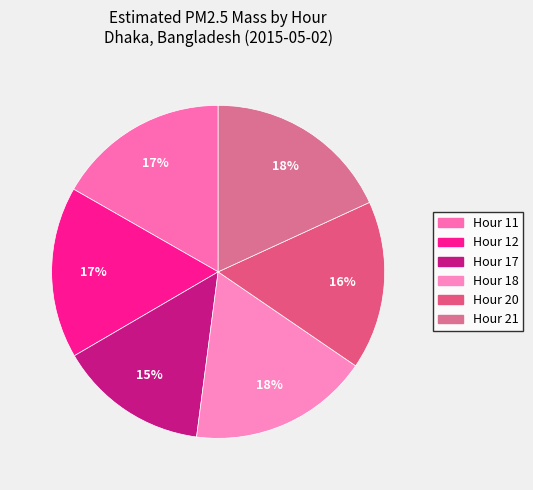

Approximately how many times larger is the value at Hour 12 compared to Hour 11?

1.0